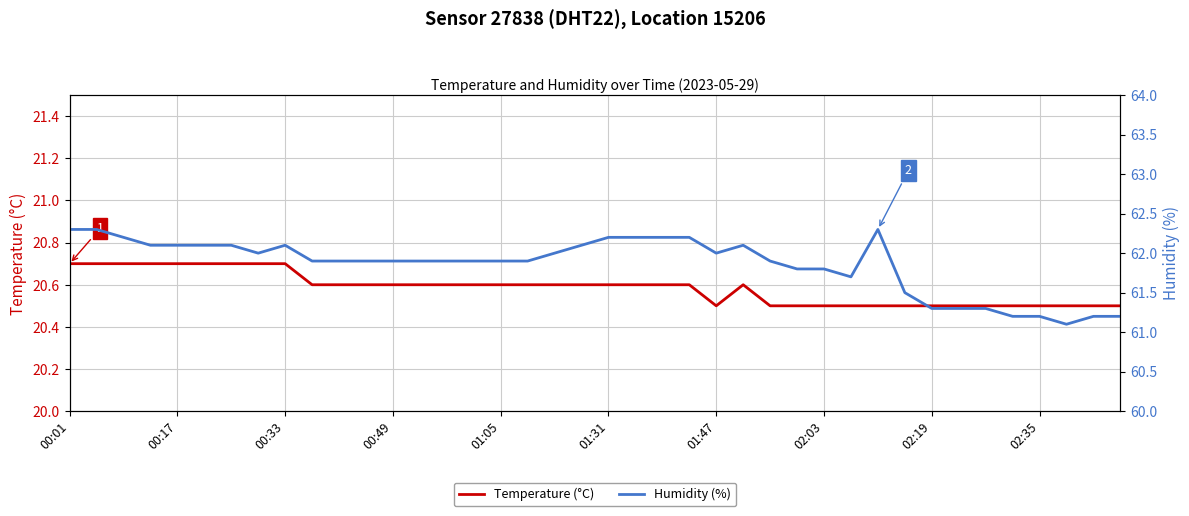

At which category is the sum across all series the highest?

00:01